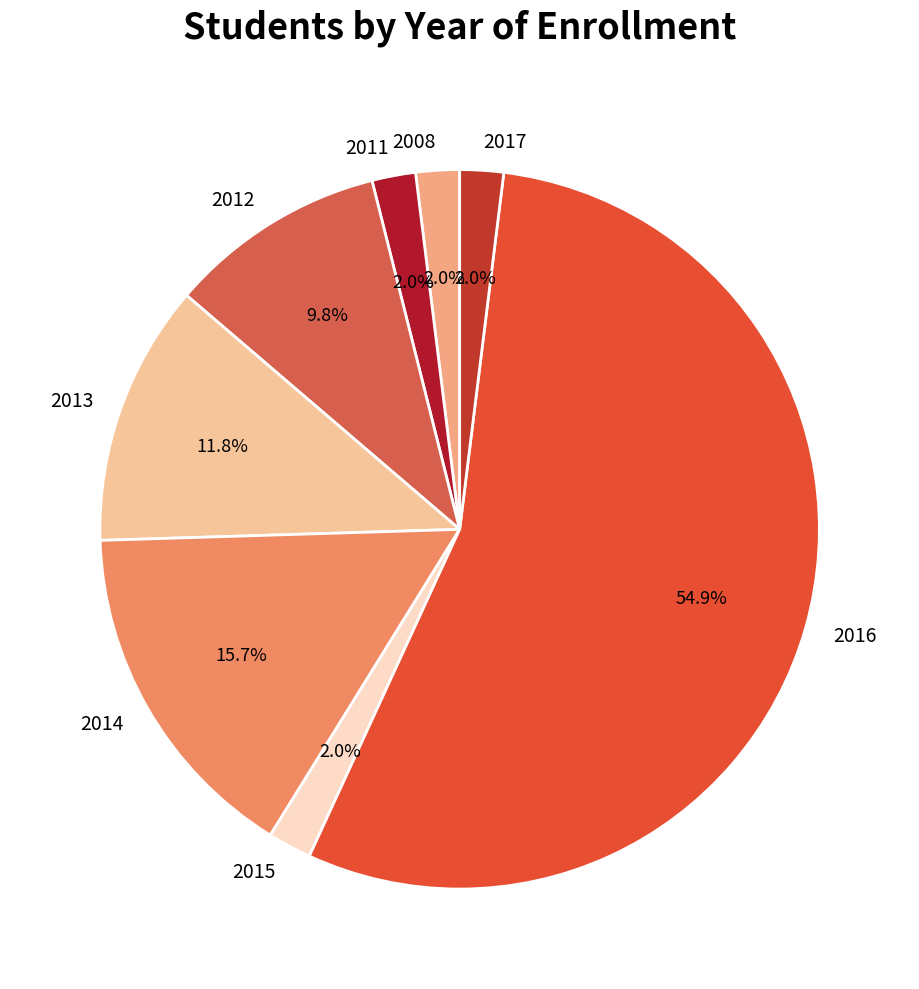

Count the number of slices in the pie.

8